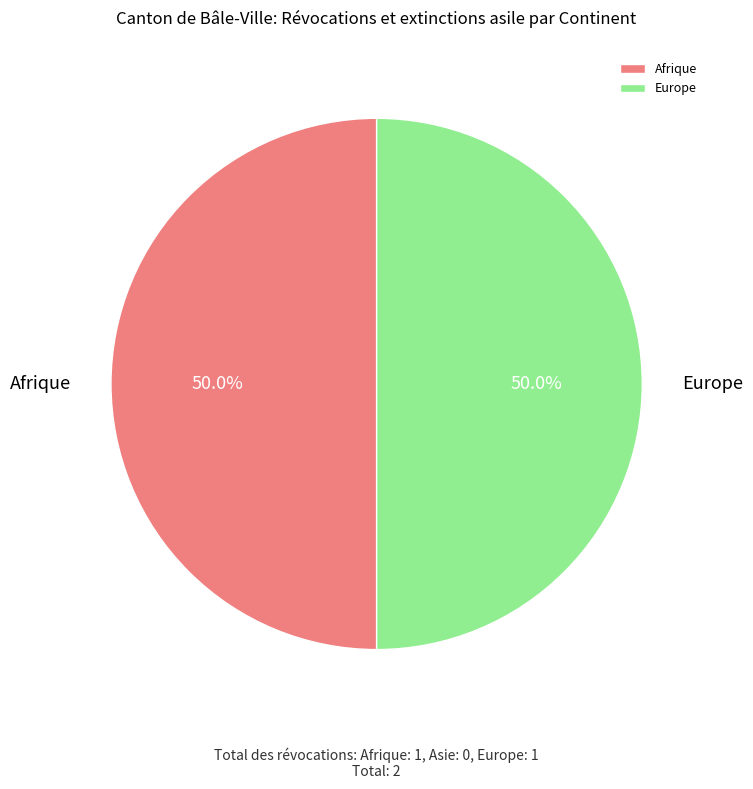

What is the ratio of the value at Europe to the value at Afrique?

1.0